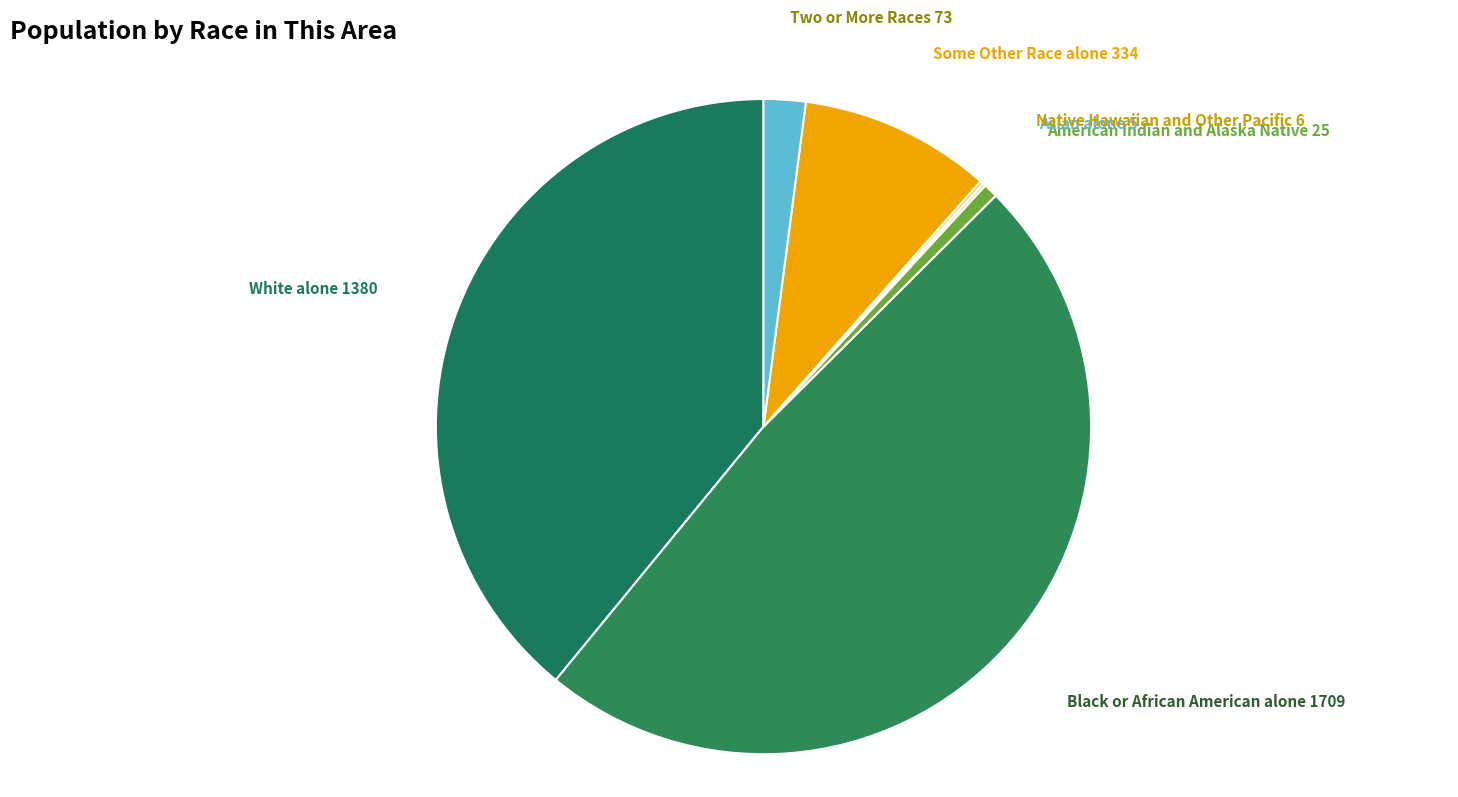

Does American Indian and Alaska Native account for over 50% of the chart?

No